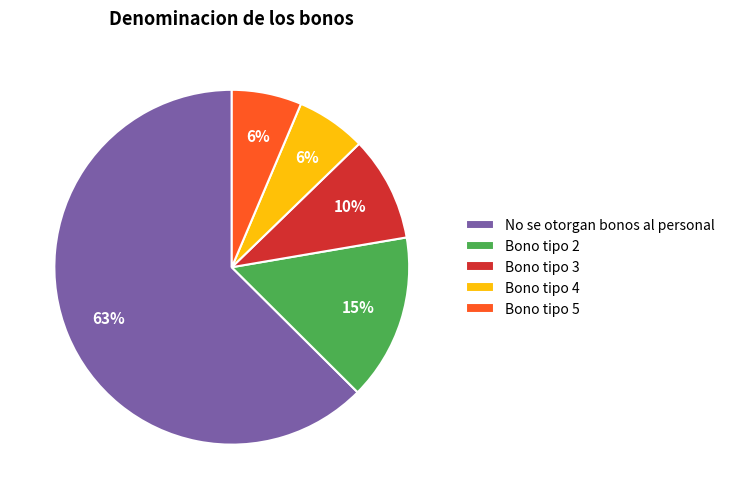

How many slices are in this pie chart?

5